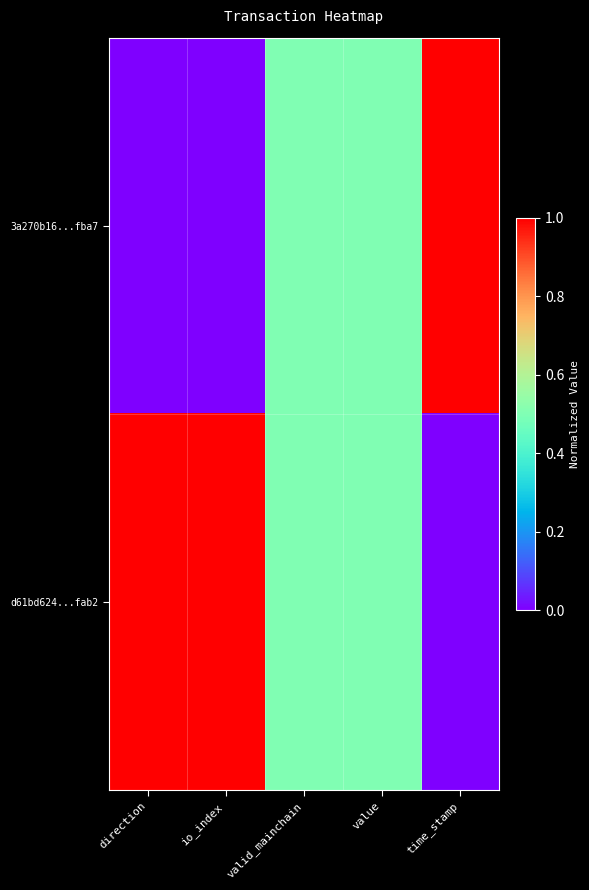

Reading left to right, what are all the values shown in this chart?

3a270b16...fba7: direction=0.0	io_index=0.0	valid_mainchain=0.5	value=0.5	time_stamp=1.0
d61bd624...fab2: direction=1.0	io_index=1.0	valid_mainchain=0.5	value=0.5	time_stamp=0.0